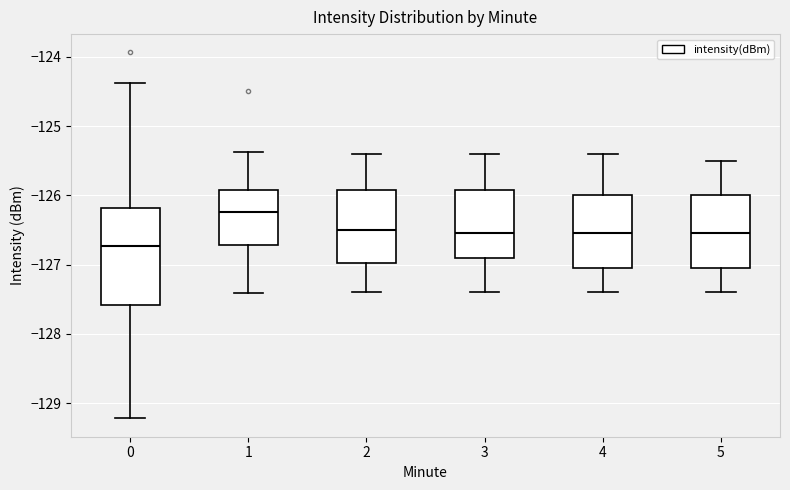

Which box is the tallest, from its lower edge to its upper edge?

0